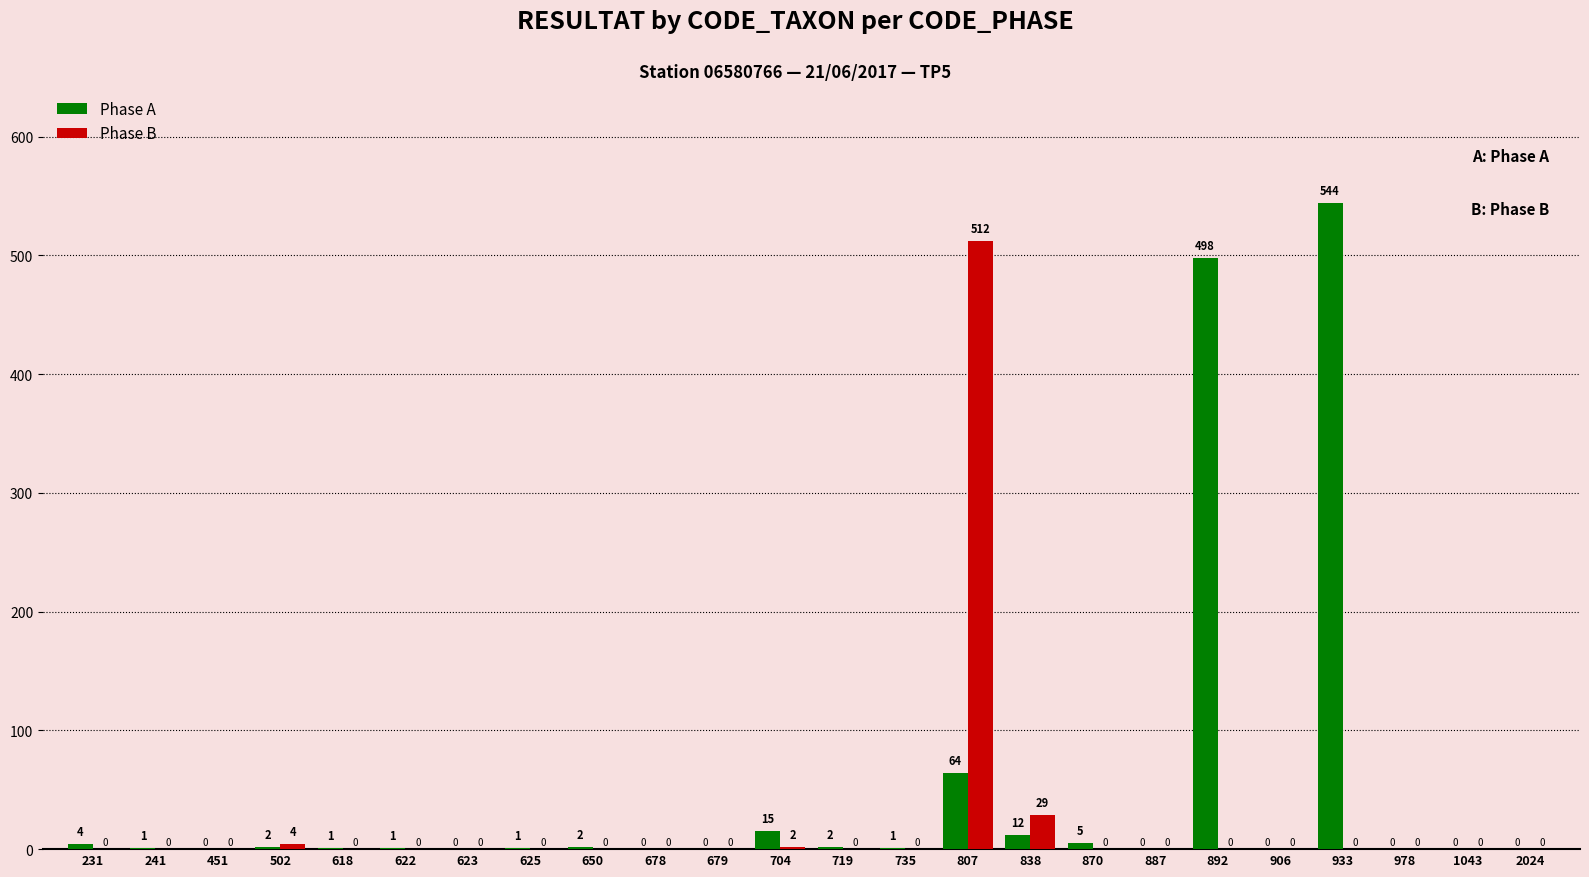

Reading right to left, extract all data points from this chart.

Phase A: 2024=0	1043=0	978=0	933=544	906=0	892=498	887=0	870=5	838=12	807=64	735=1	719=2	704=15	679=0	678=0	650=2	625=1	623=0	622=1	618=1	502=2	451=0	241=1	231=4
Phase B: 2024=0	1043=0	978=0	933=0	906=0	892=0	887=0	870=0	838=29	807=512	735=0	719=0	704=2	679=0	678=0	650=0	625=0	623=0	622=0	618=0	502=4	451=0	241=0	231=0